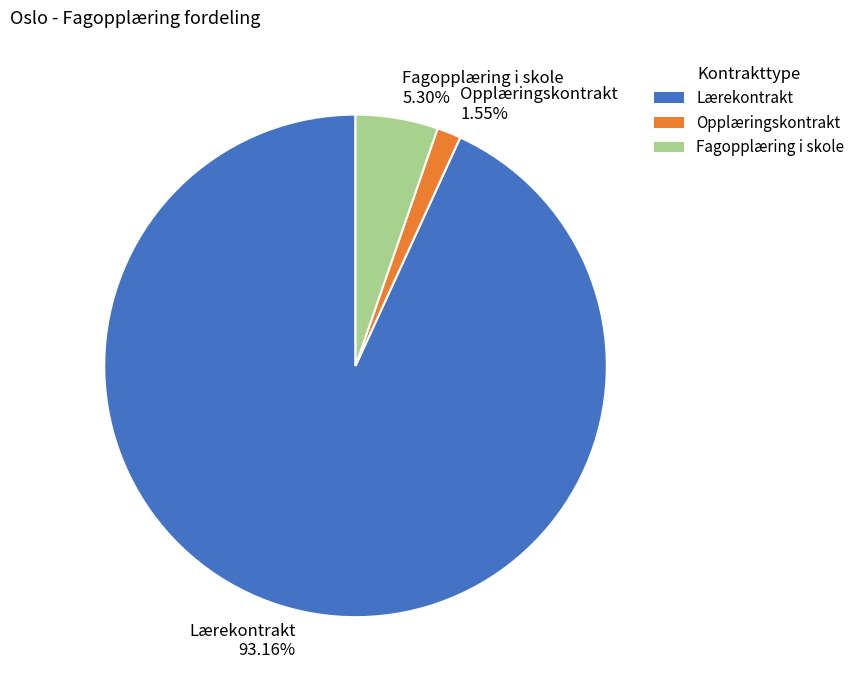

Is it true that Lærekontrakt is 93% of the pie?

True